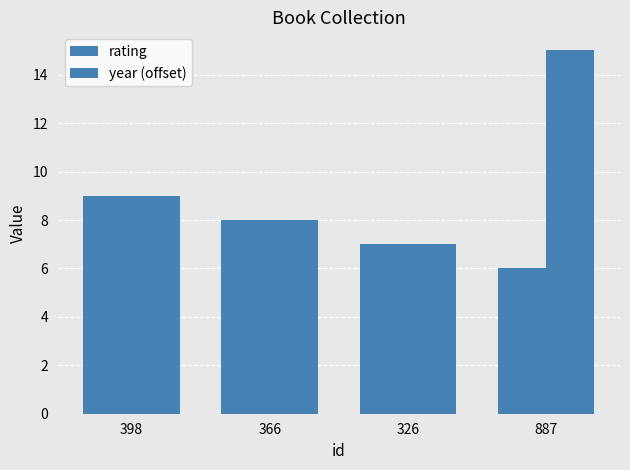

How many bars are there in each group?

2